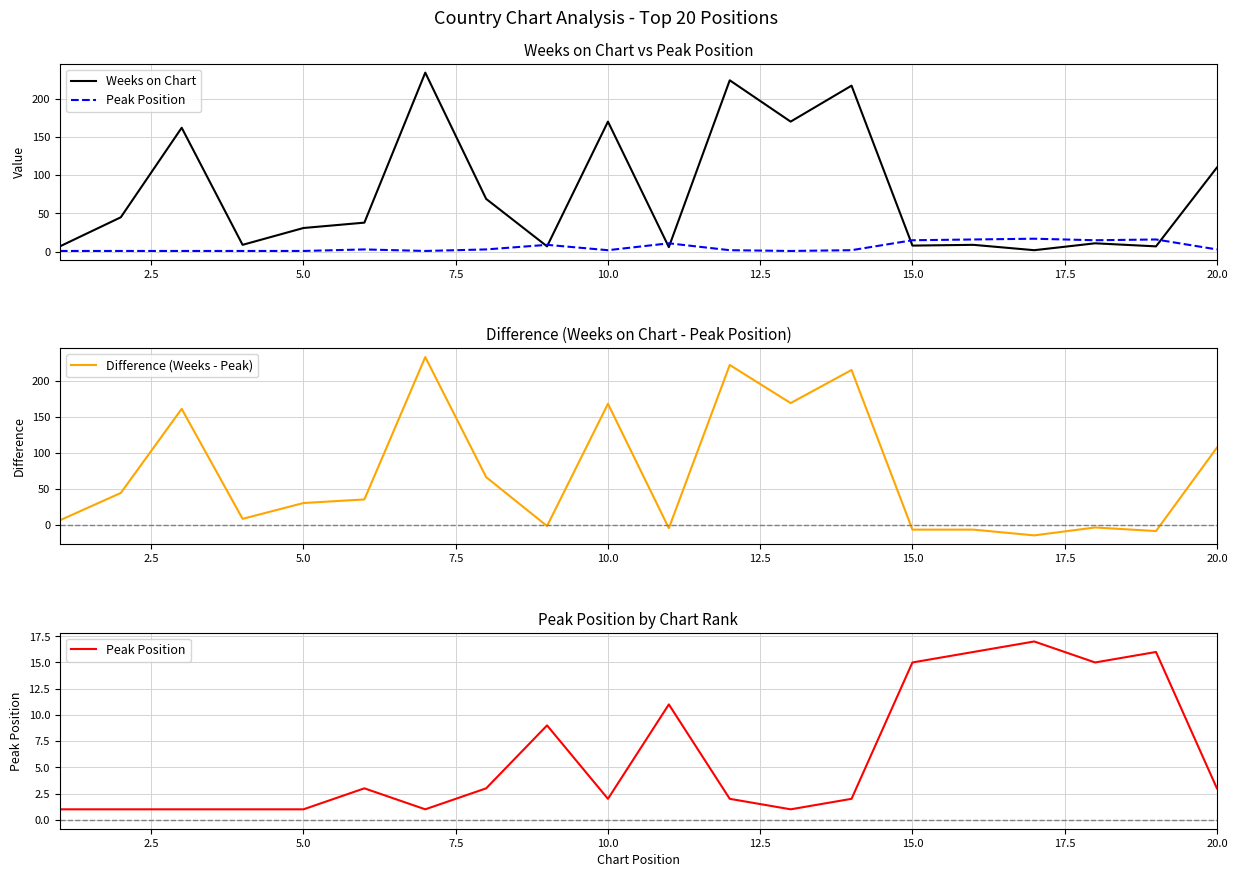

The Difference (Weeks - Peak) series shows 169 at 20.0. True or false?

False